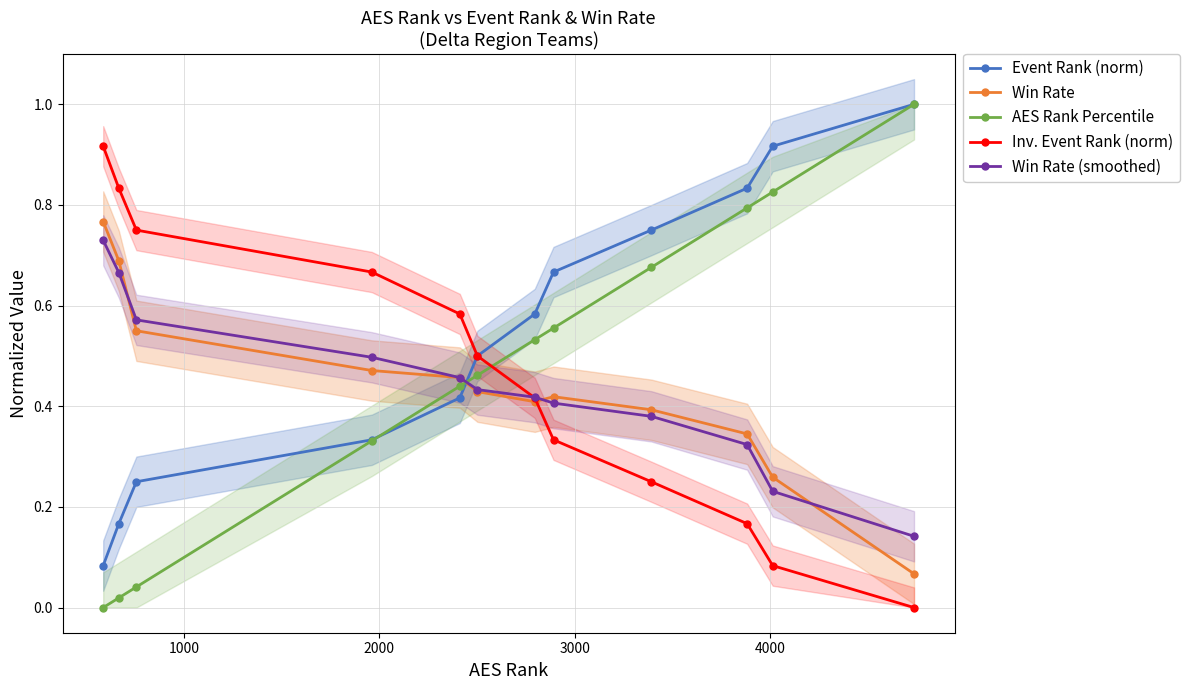

True or false: Event Rank (norm) and Win Rate (smoothed) cross at least once.

True